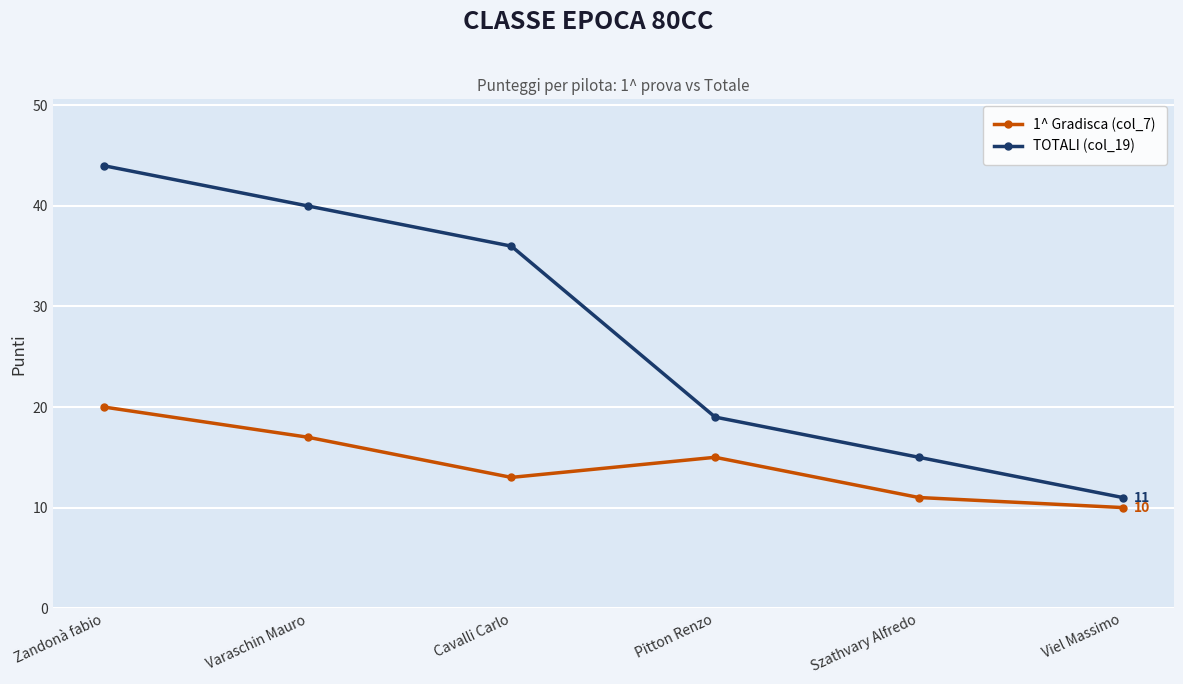

Where is the first local minimum for 1^ Gradisca (col_7)?

Cavalli Carlo